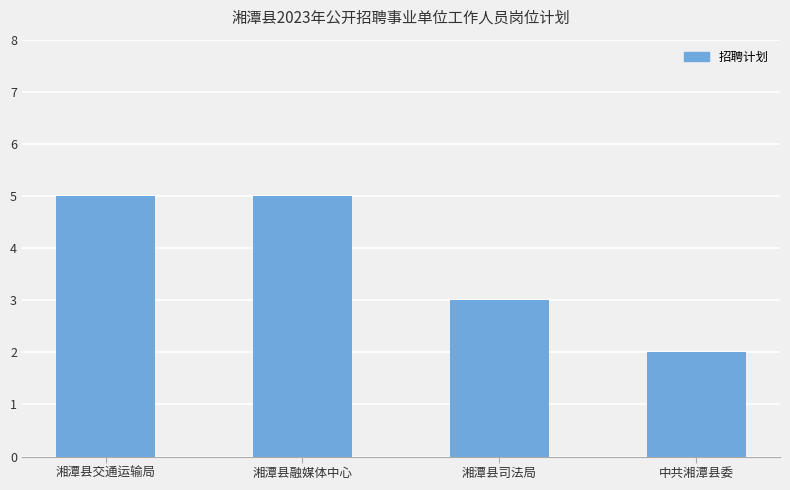

How many data points are less than 5?

2